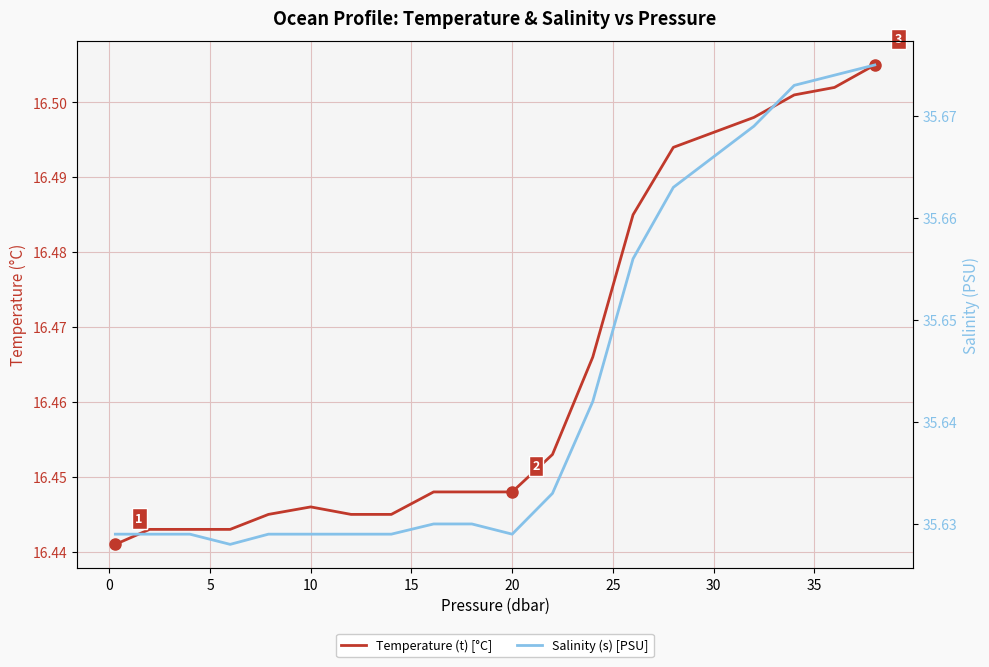

What are all the series names shown in the legend?

Temperature (t) [°C], Salinity (s) [PSU]